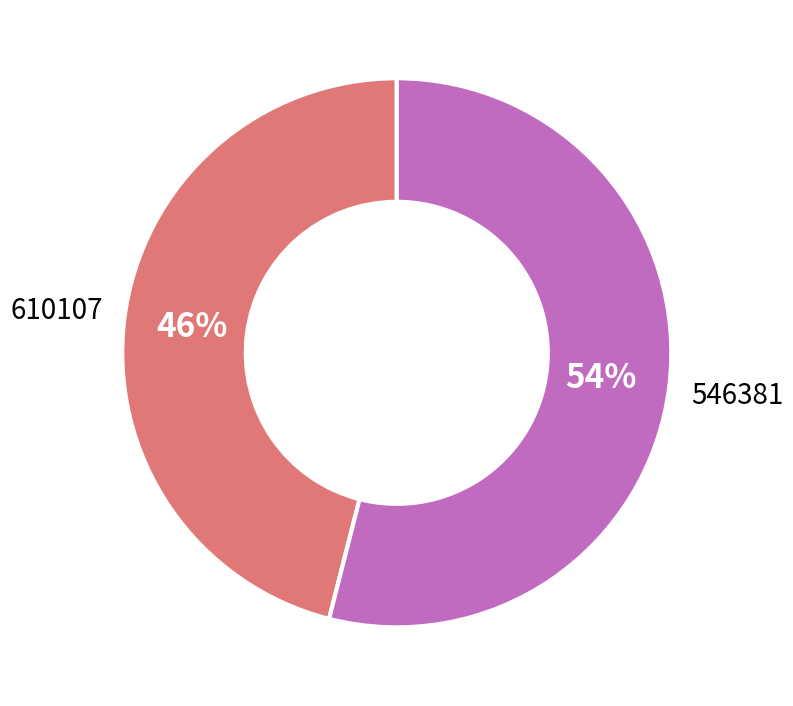

Is 610107 the majority of the pie?

No